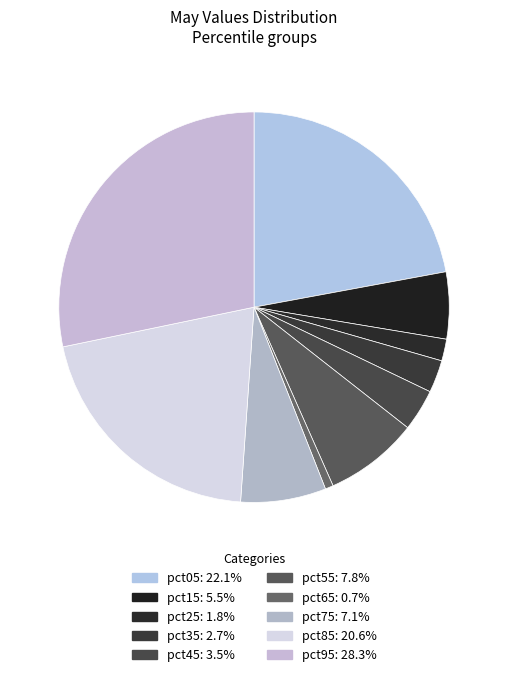

Do pct75 and pct05 together represent more than half of the pie?

No